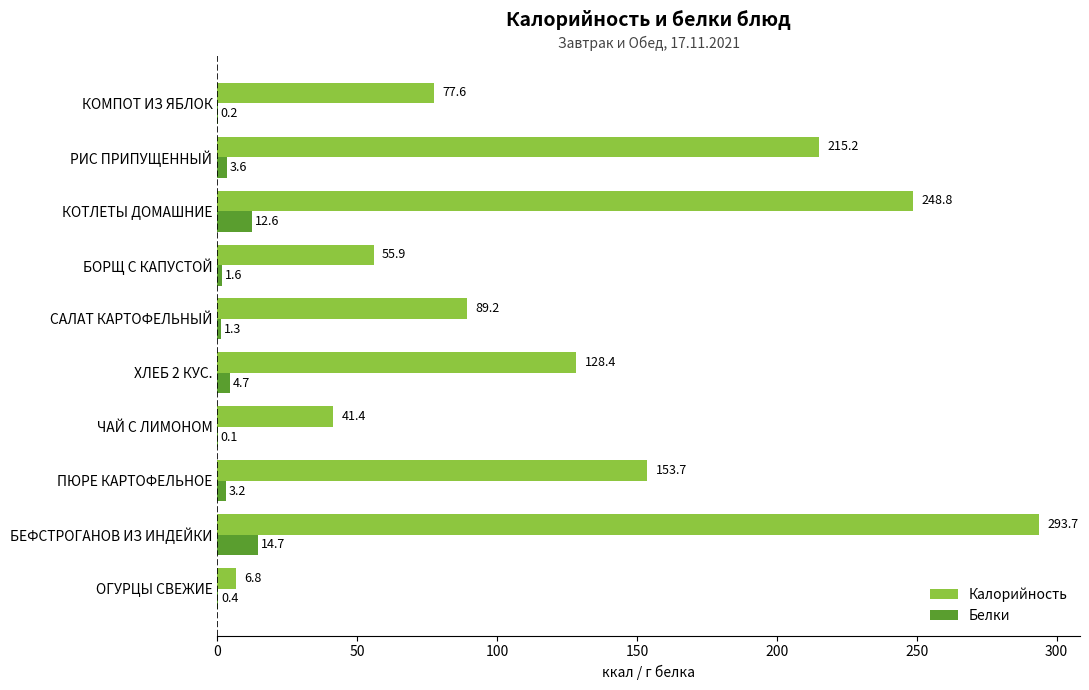

What is the sum of all Белки values?

42.4